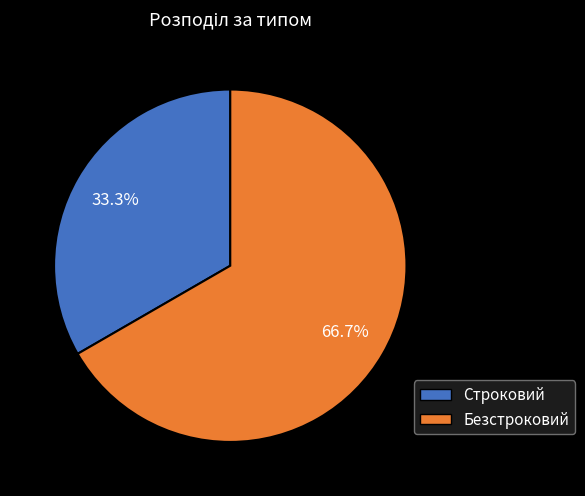

What percentage is the Безстроковий slice, to the nearest percent?

67%